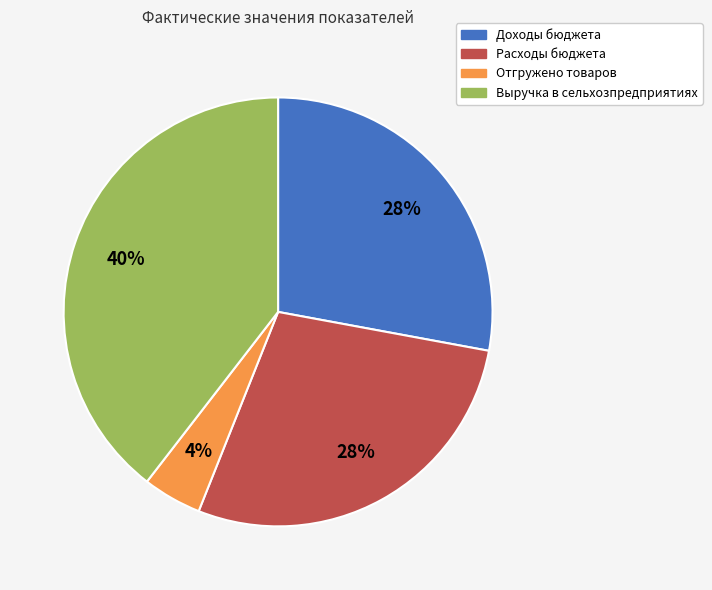

Do Доходы бюджета and Выручка в сельхозпредприятиях together represent more than half of the pie?

Yes